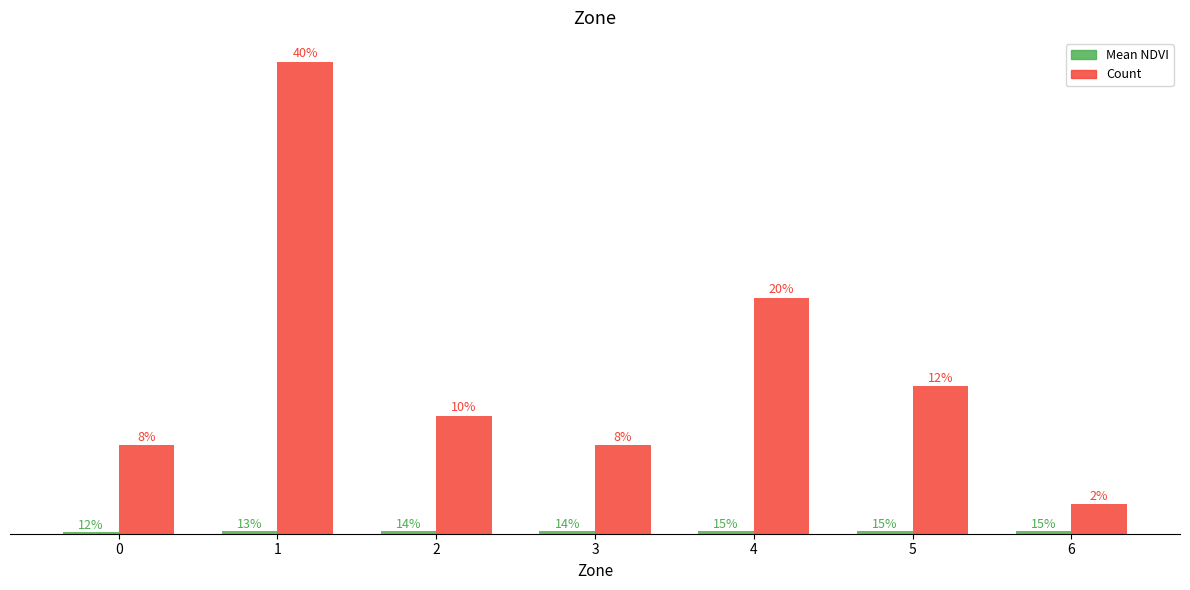

The Count series shows 0.6 at 6. True or false?

False